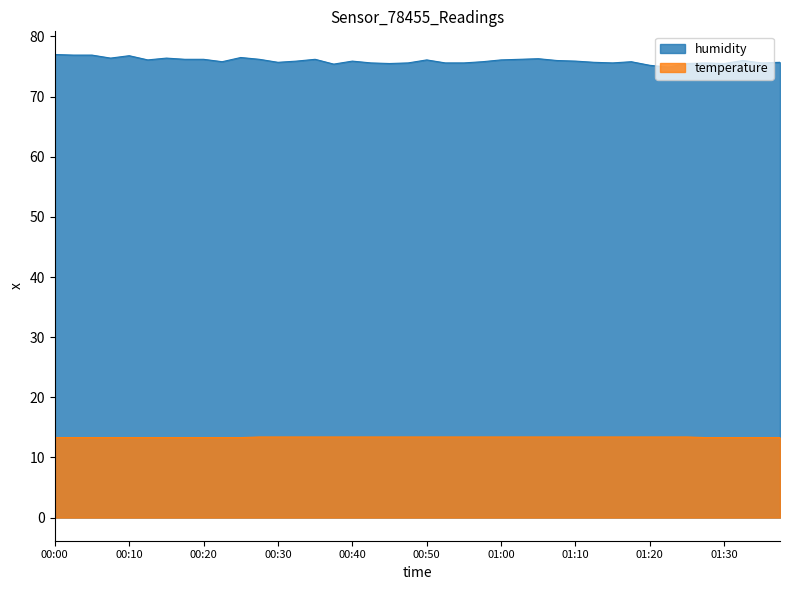

True or false: humidity and temperature intersect in this chart.

False